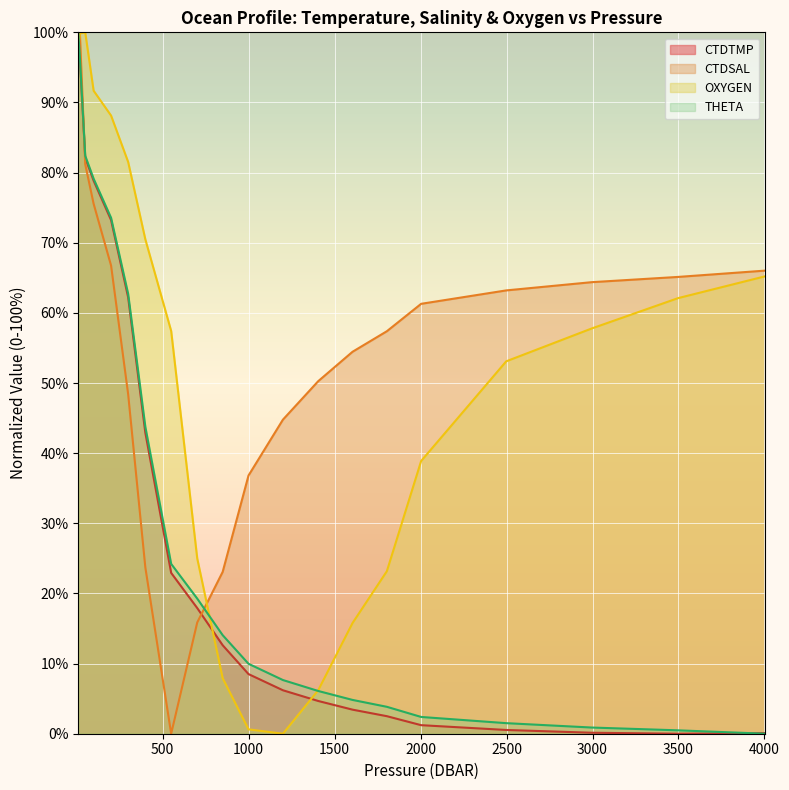

What is the highest value of the THETA series?

100.0